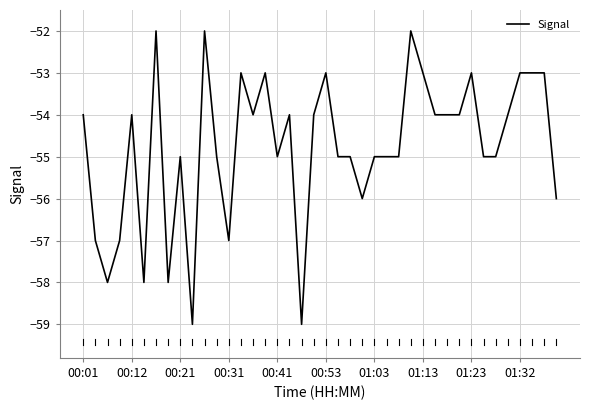

What is the minimum value shown in the chart?

-59